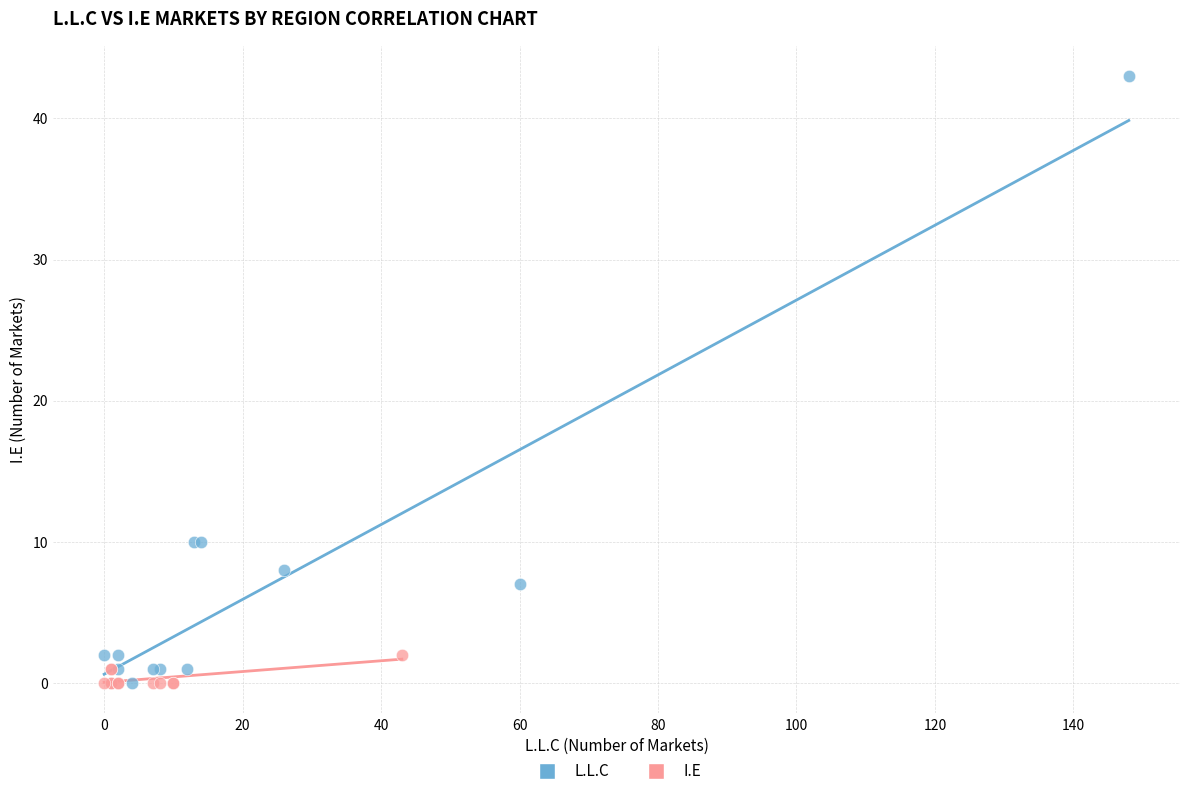

Which series reaches the maximum Y coordinate?

L.L.C